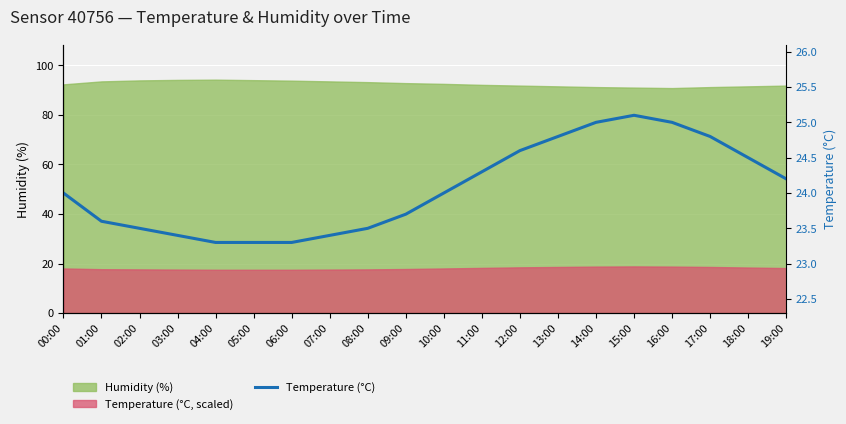

At which label does the data first exceed 24?

11:00